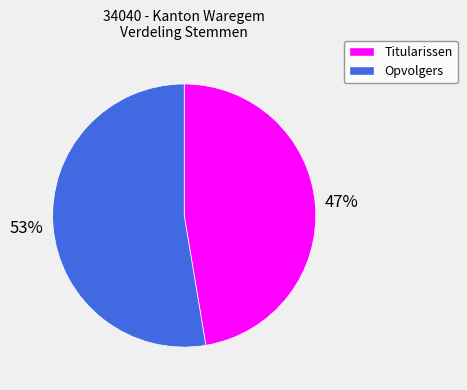

How many slices are in this pie chart?

2